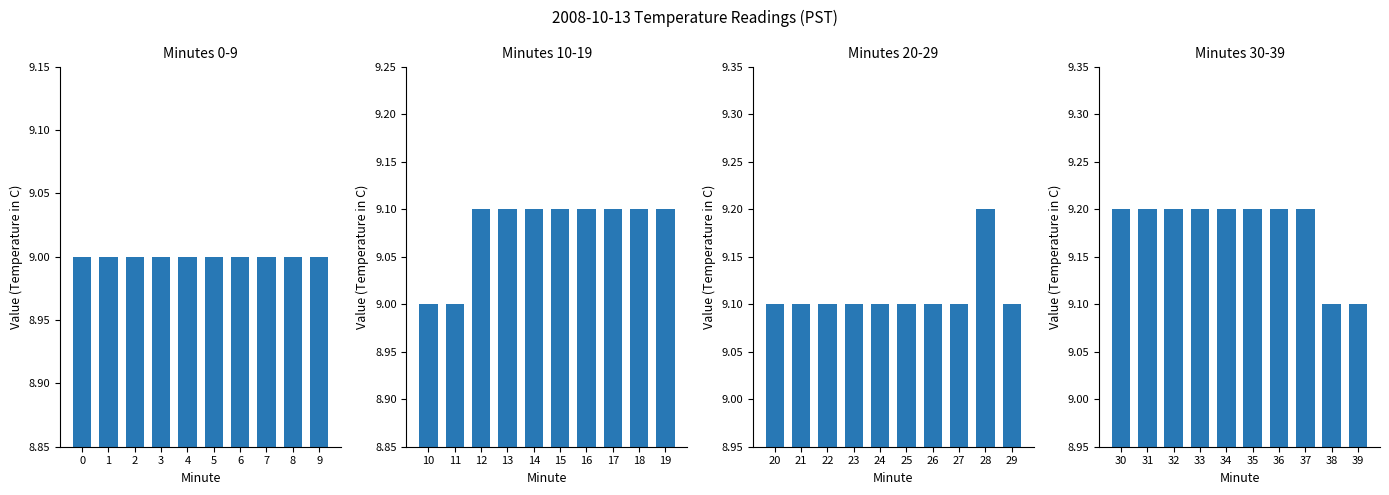

Count the Minutes 30-39 values in the range 9 to 10.

10